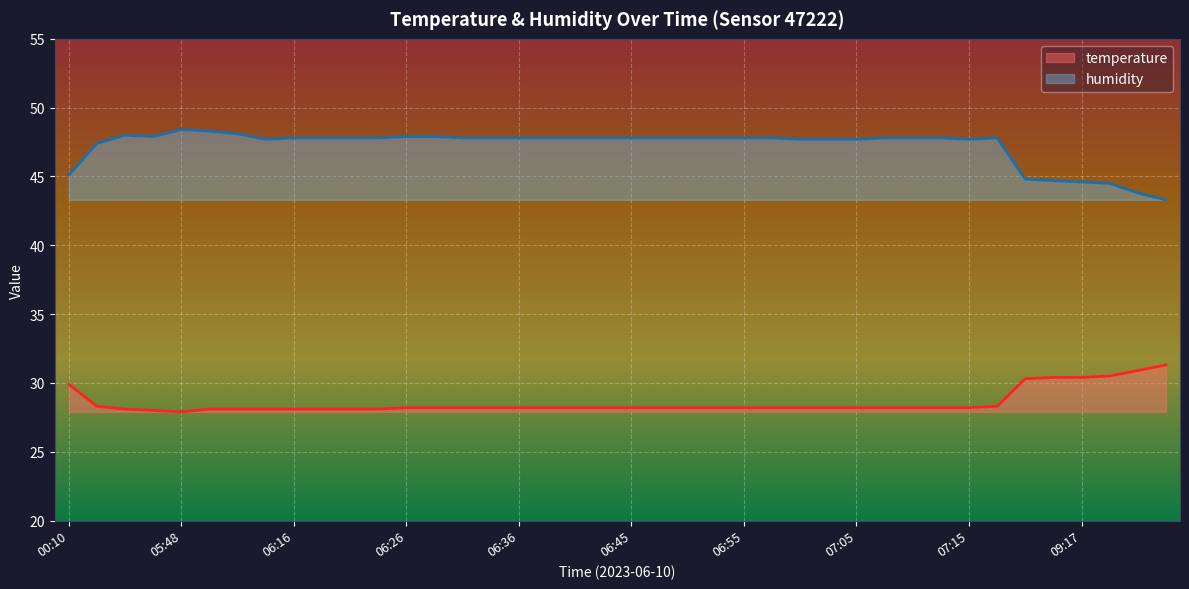

The humidity series shows 20.7 at 03:44. True or false?

False